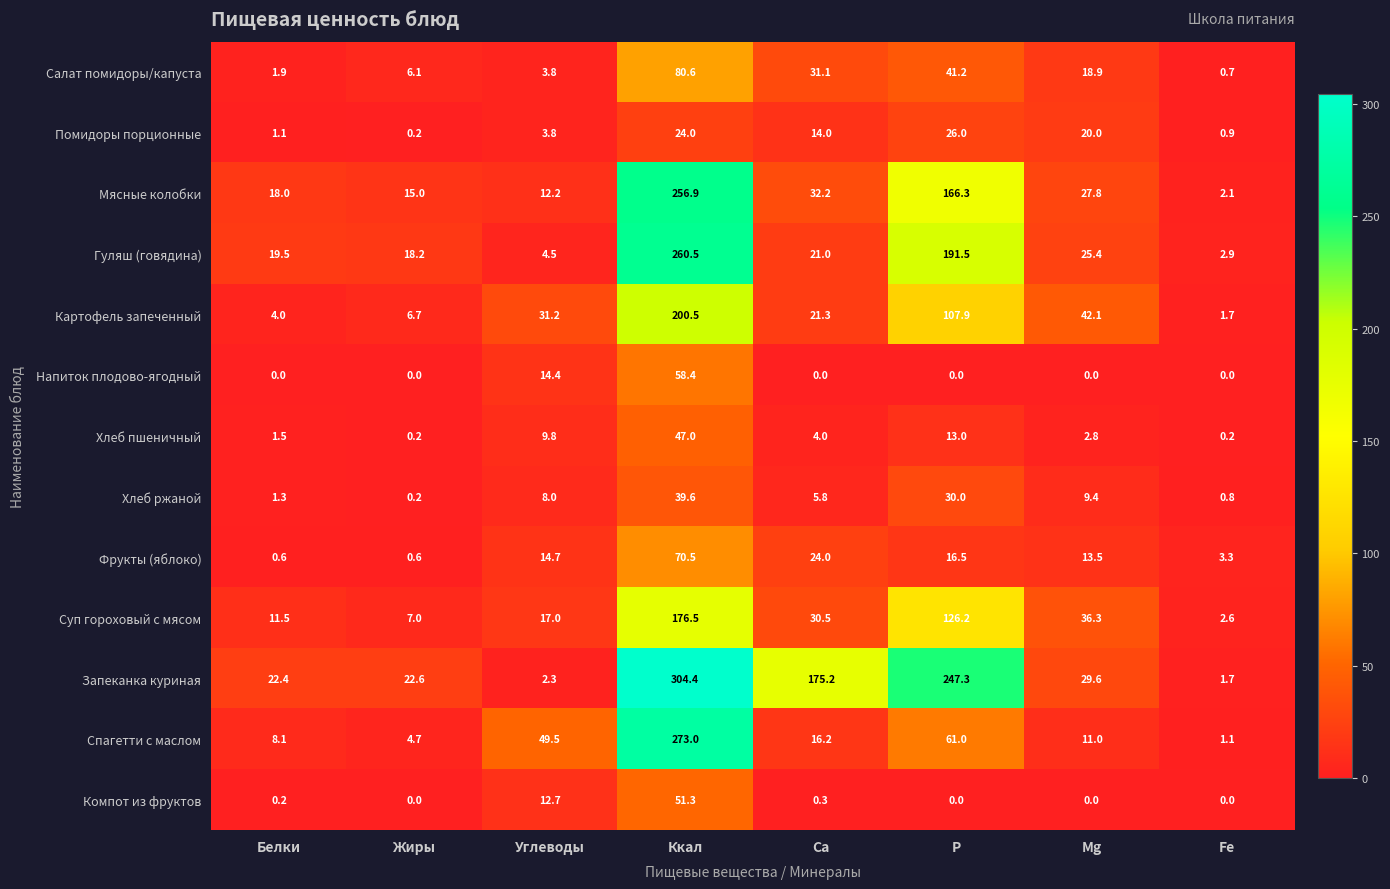

What is the sum of all Гуляш (говядина) values?

543.5